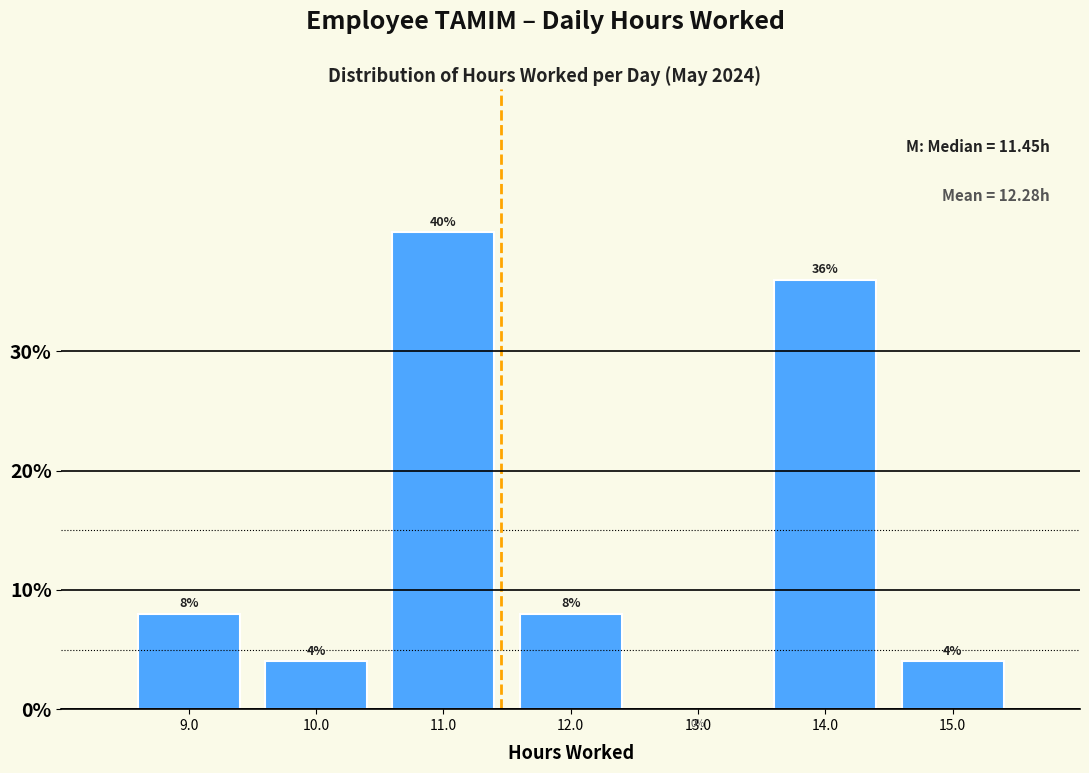

Which range on the x-axis has the tallest bar?

10.5 to 11.5